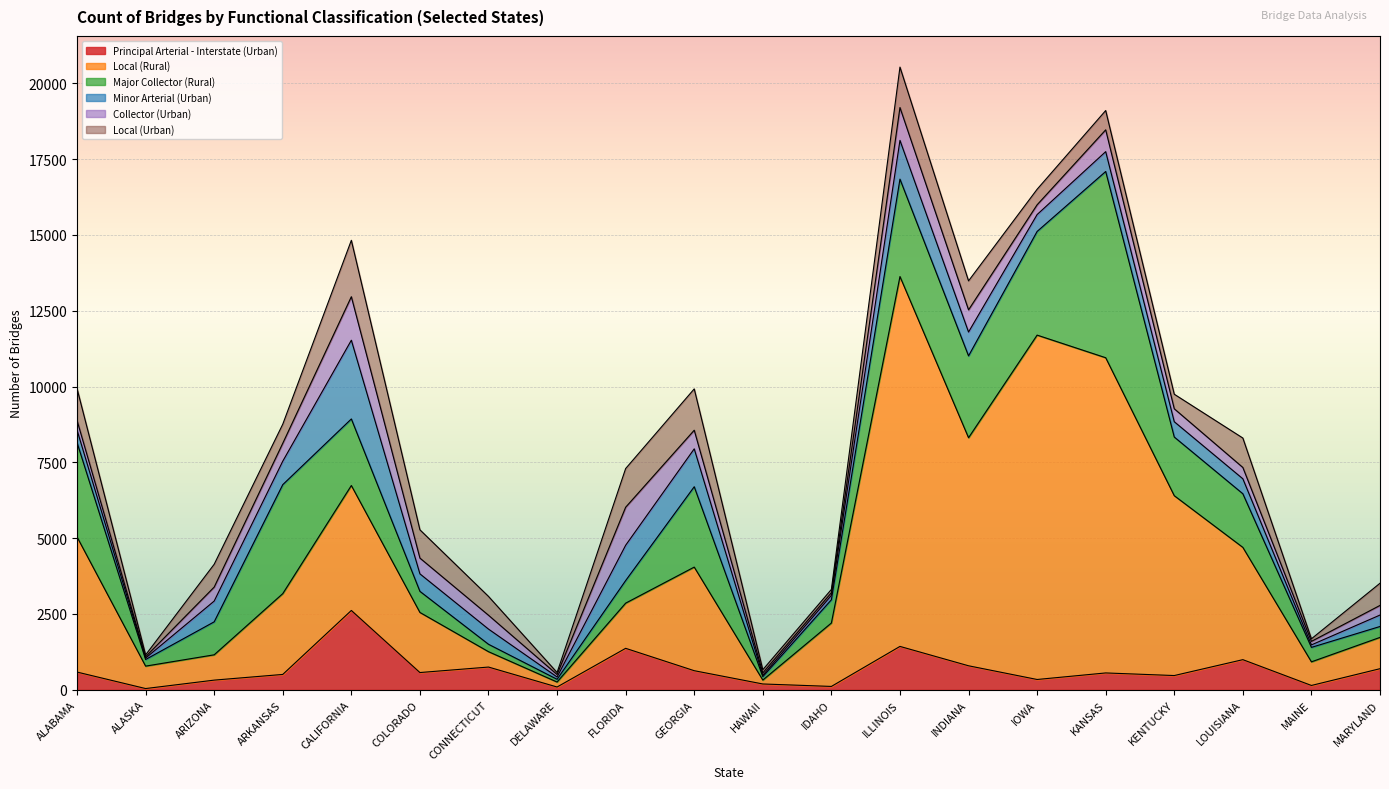

Which series ends up on top after the final intersection of Principal Arterial - Interstate (Urban) and Major Collector (Rural)?

Principal Arterial - Interstate (Urban)